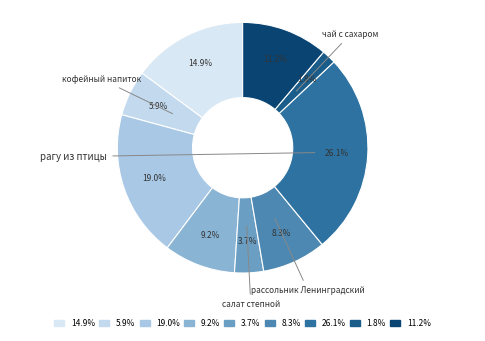

Is there any slice that represents more than half of the pie?

No